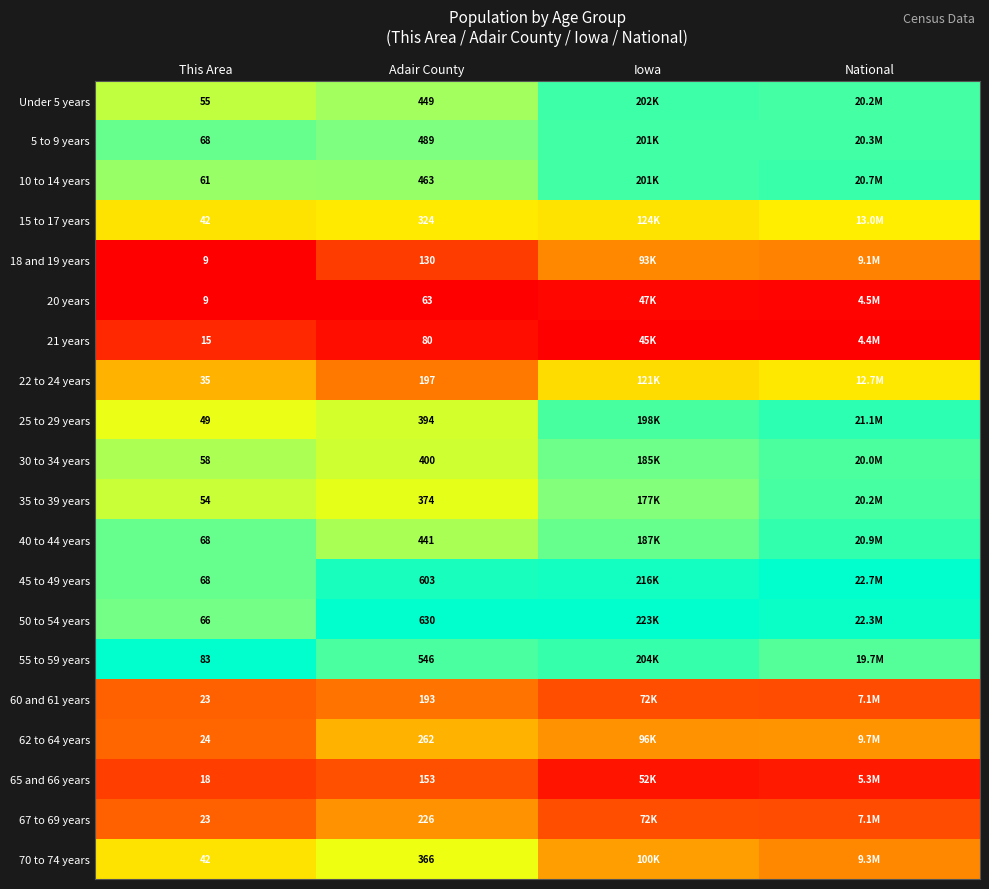

Between Adair County and Iowa, which is larger?

Iowa